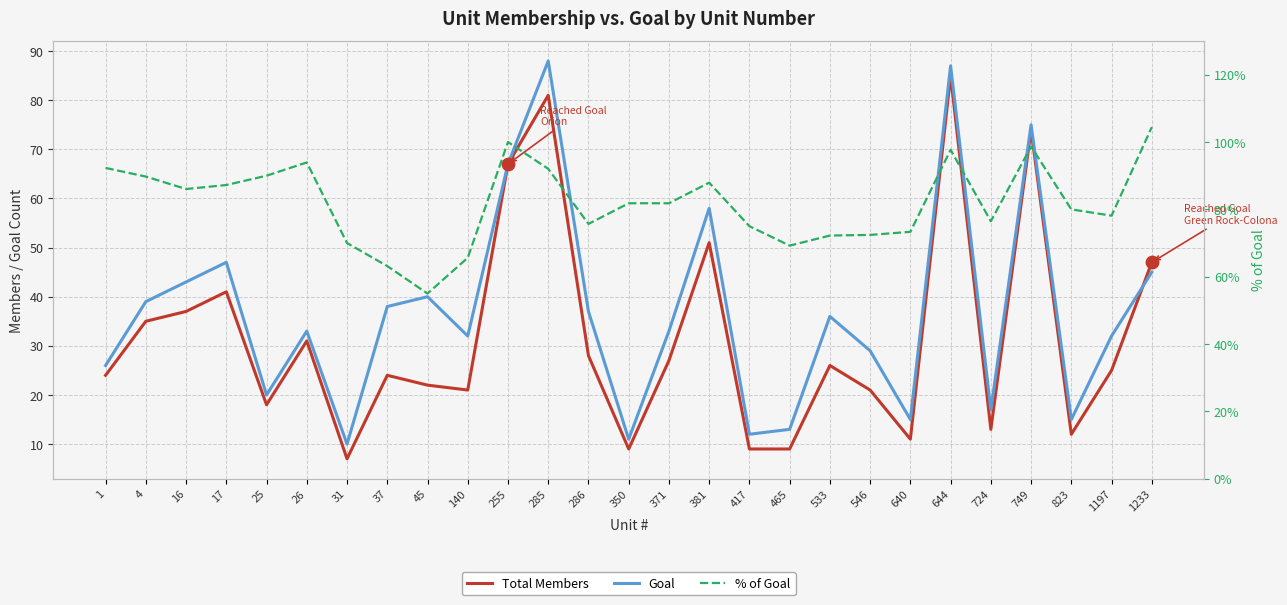

Is the value of Goal at 724 greater than the value of Total Members at 285?

No